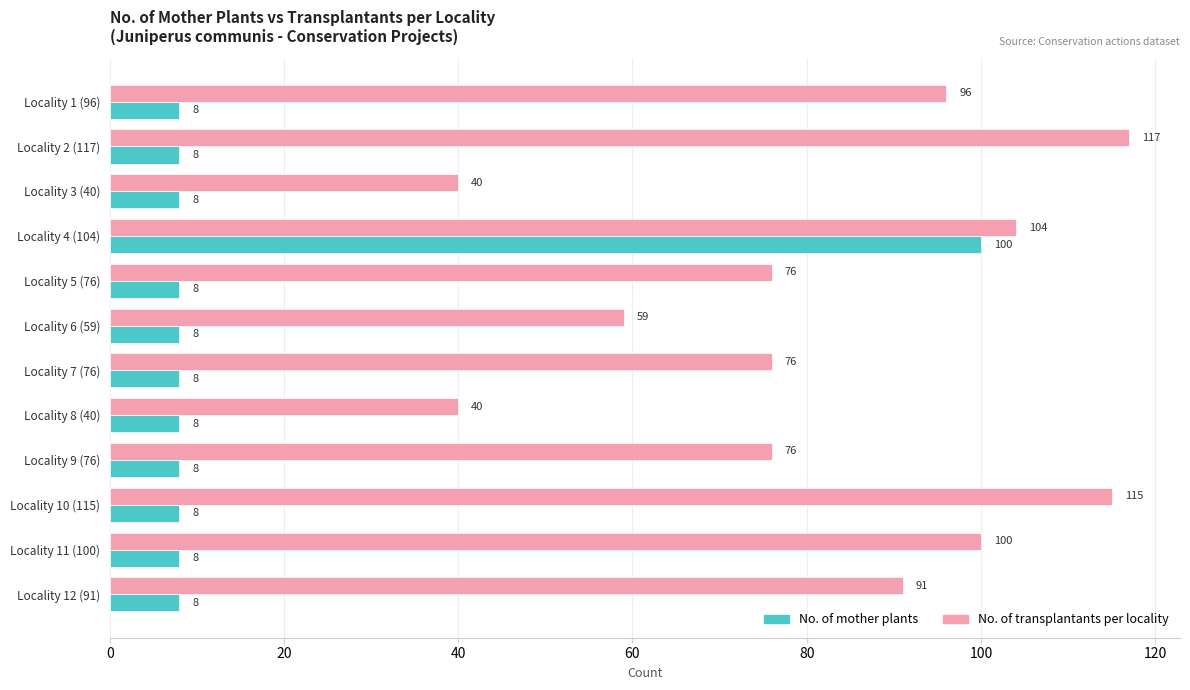

List the series in order of their peak value, lowest first.

No. of mother plants, No. of transplantants per locality